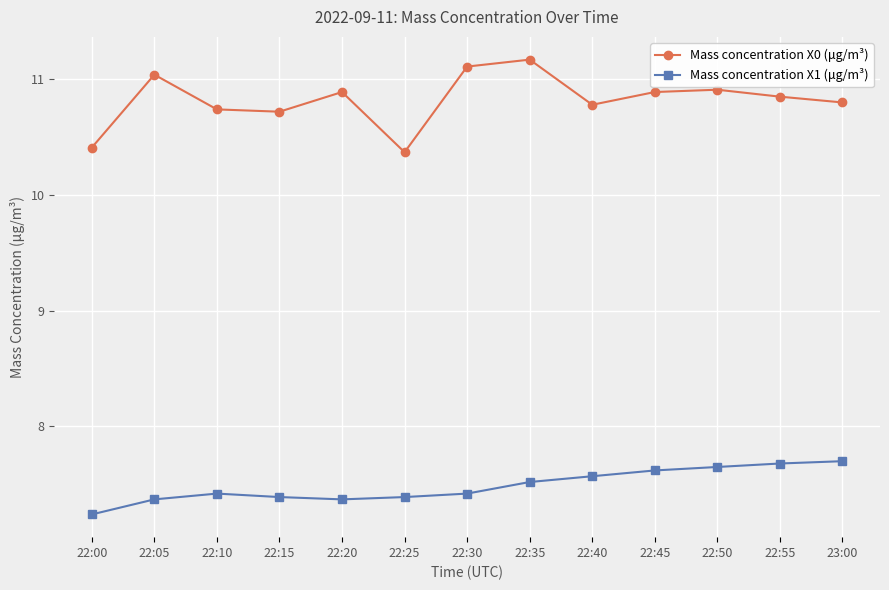

What is the total value across all series at 22:40?

18.4